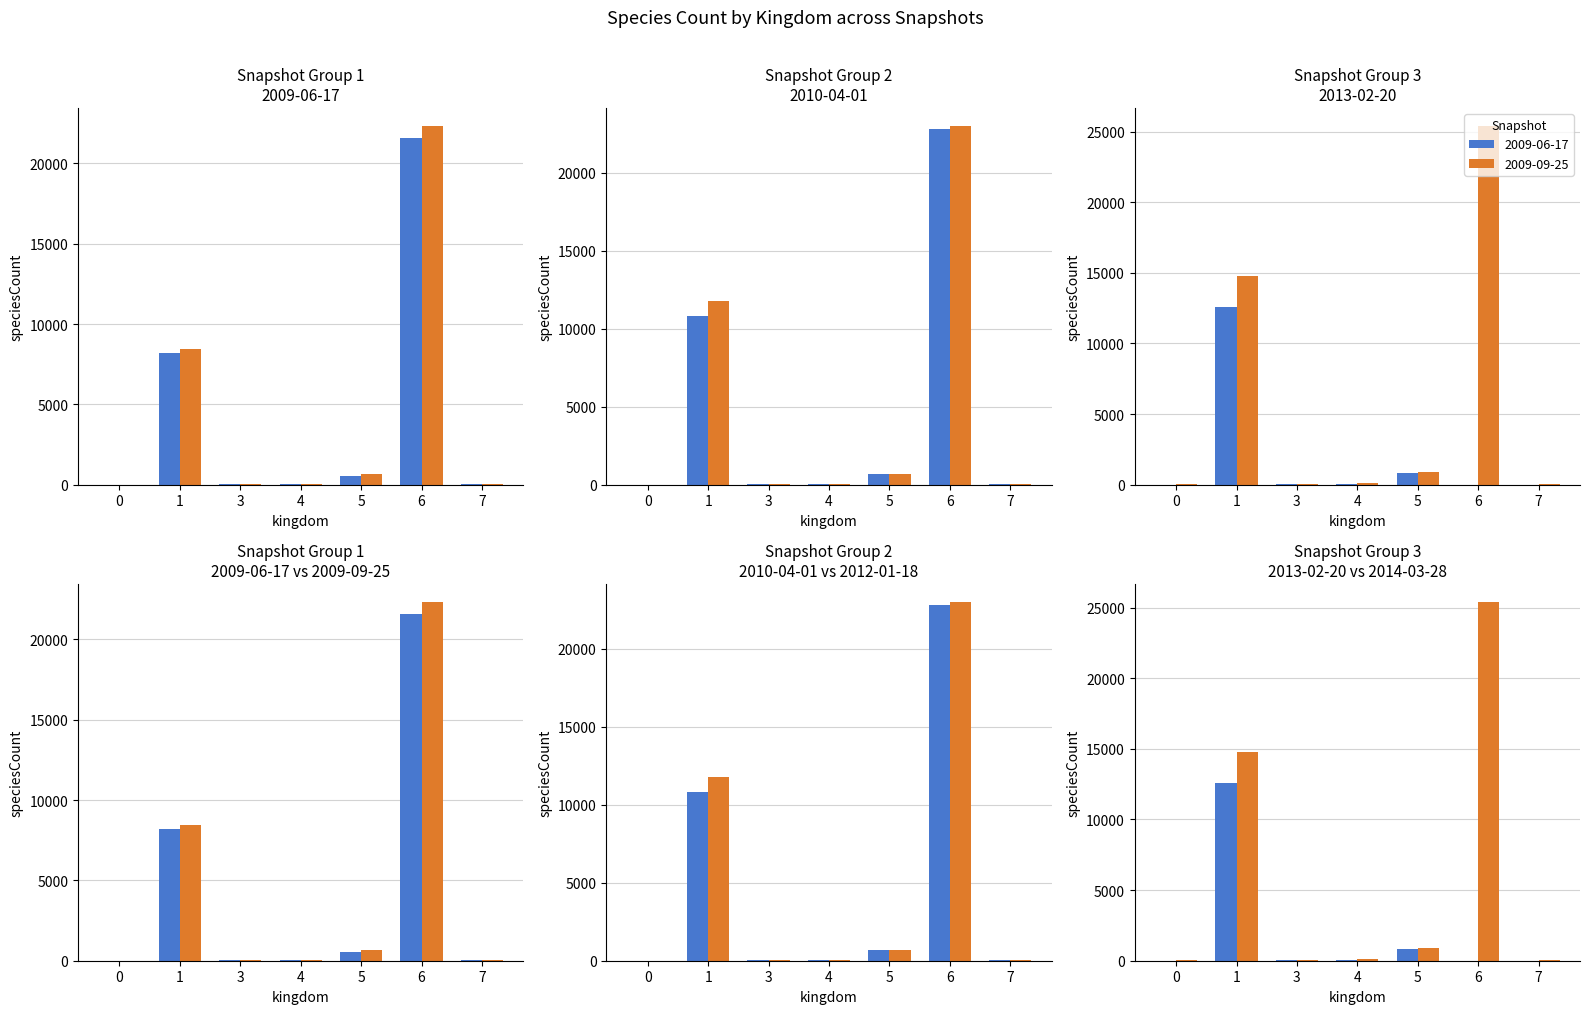

At 5, list the series in order from smallest to largest.

2009-06-17, 2009-09-25